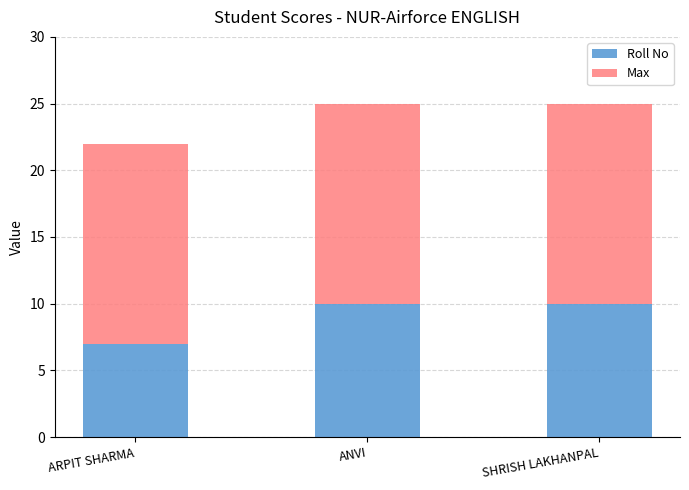

What is the minimum value for Roll No?

7